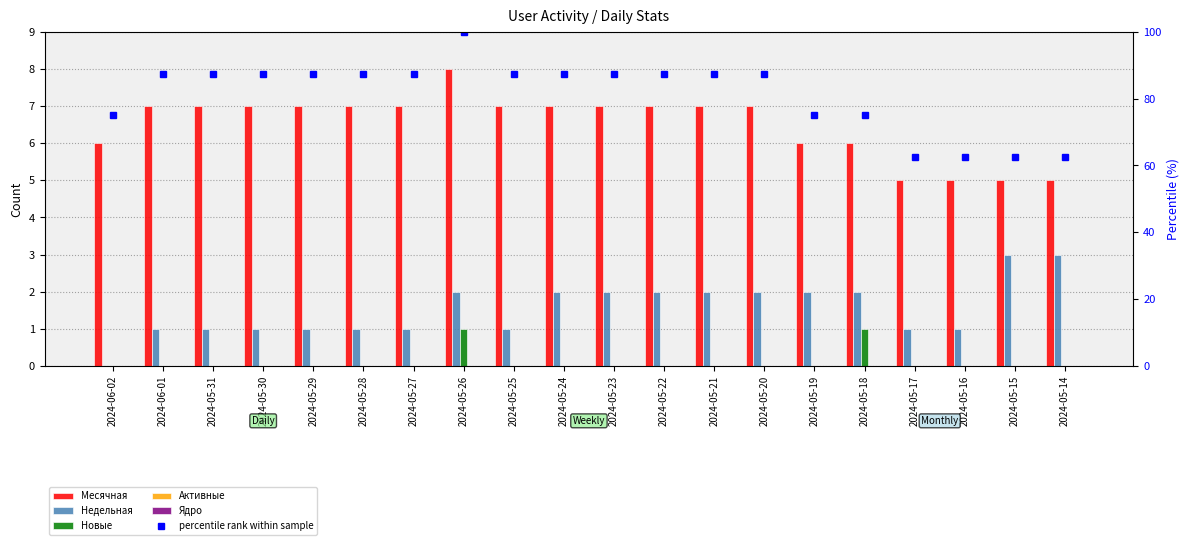

At which category does the chart reach its peak across all series?

2024-05-26